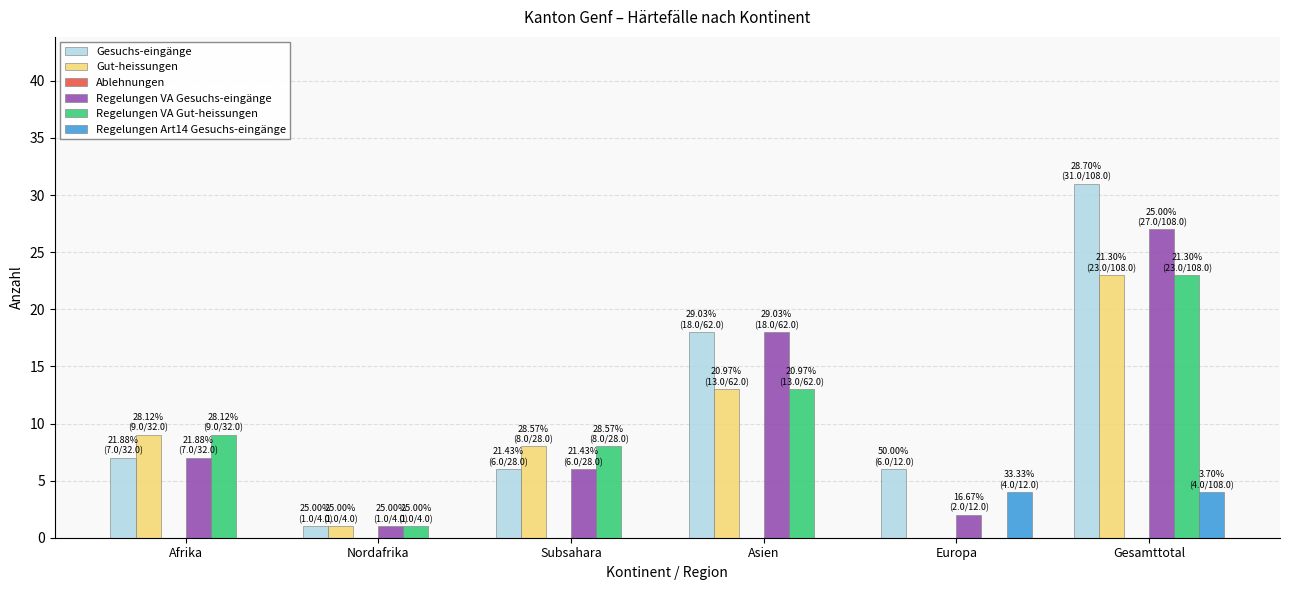

What is the sum of all Regelungen VA Gut-heissungen values?

54